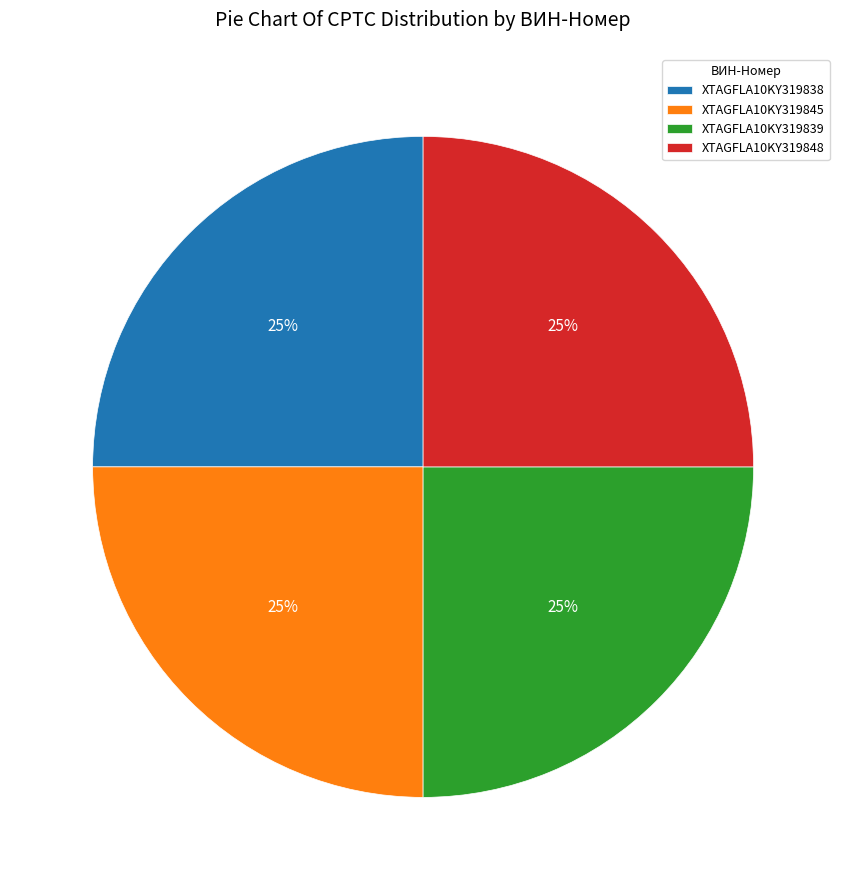

Is there any slice that represents more than half of the pie?

No